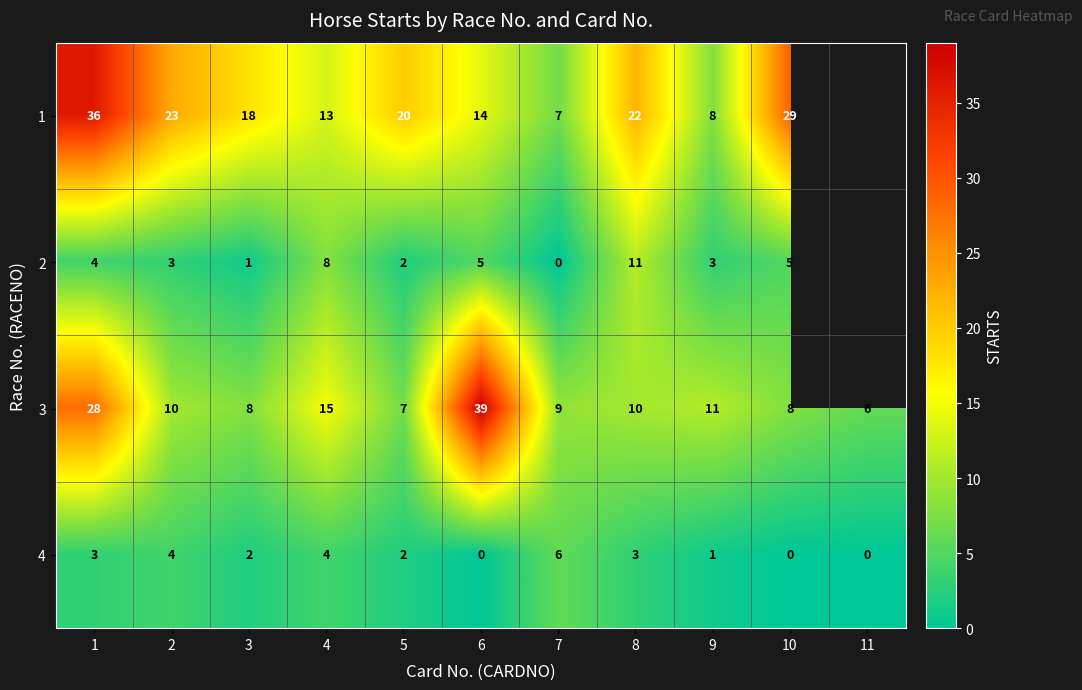

Where does the 3 series first go above 10?

1